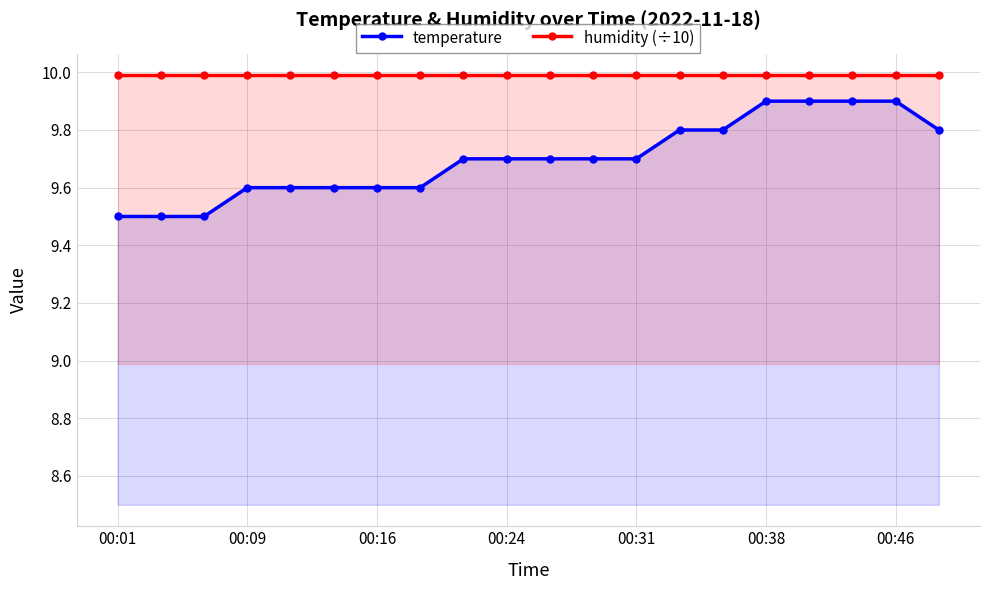

What is the lowest value of the humidity (÷10) series?

10.0